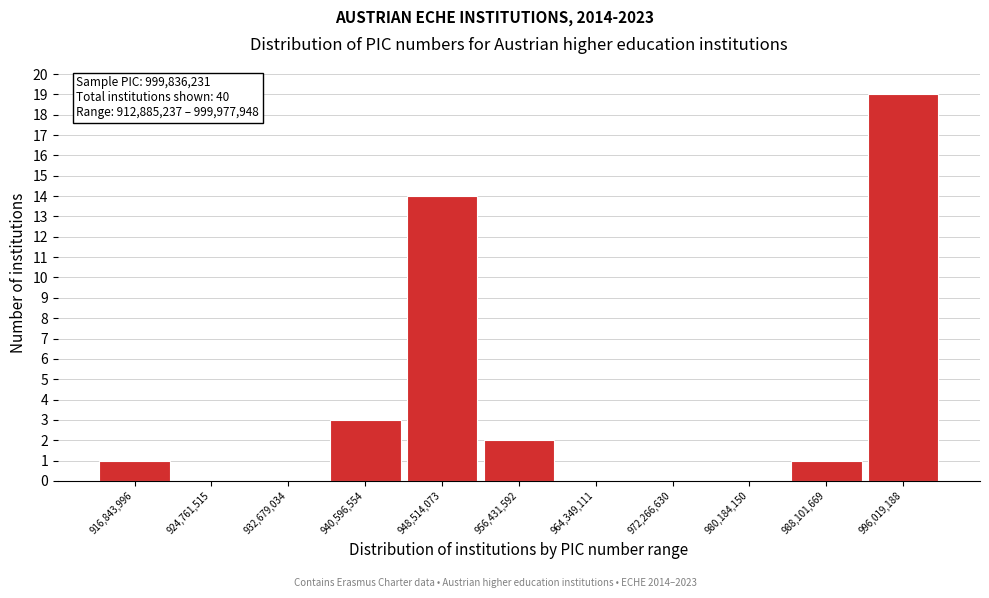

Over which range of the x-axis is the bar tallest?

992000000 to 1000000000